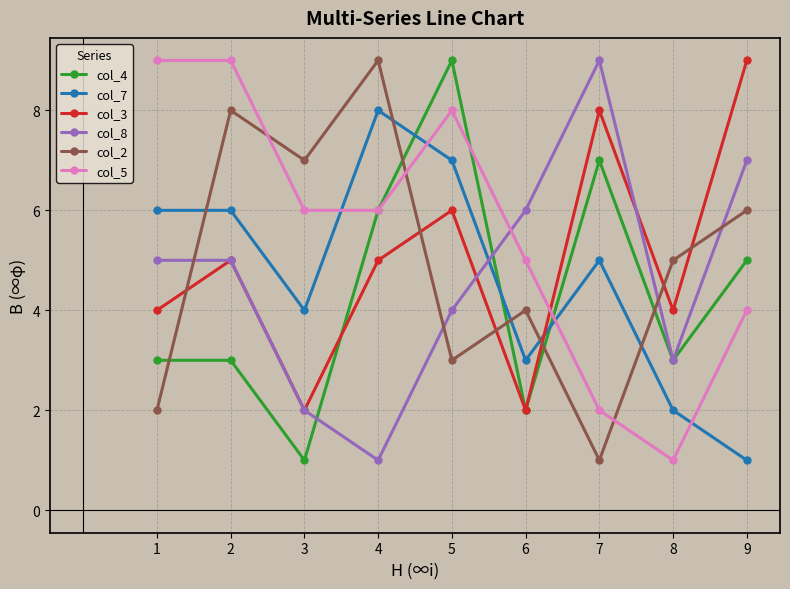

How many series are shown in this chart?

6